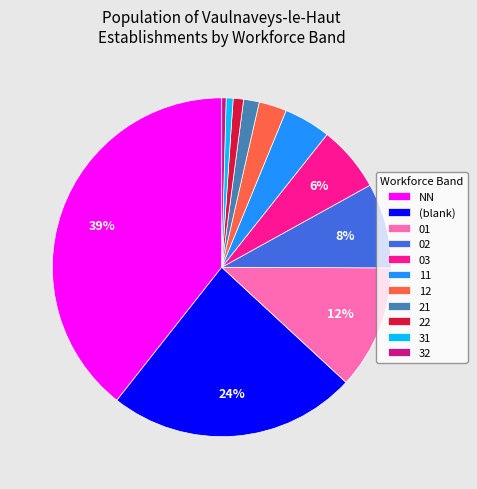

To the nearest percent, what is the average slice percentage?

9%